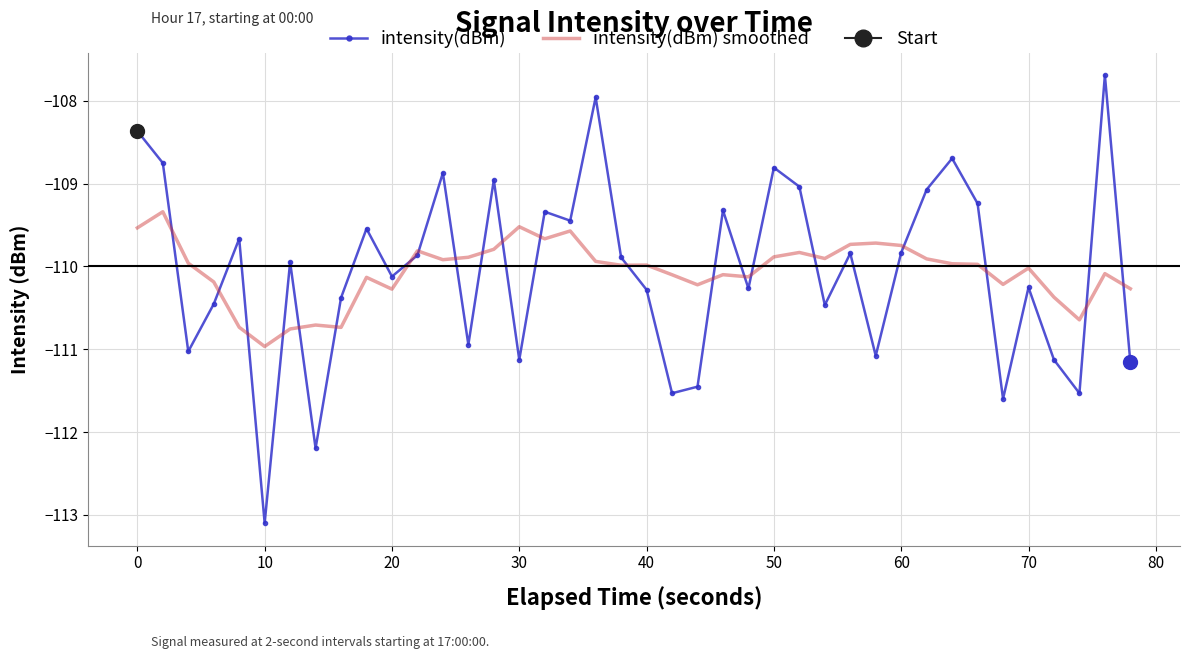

At which label does intensity(dBm) reach its minimum?

10